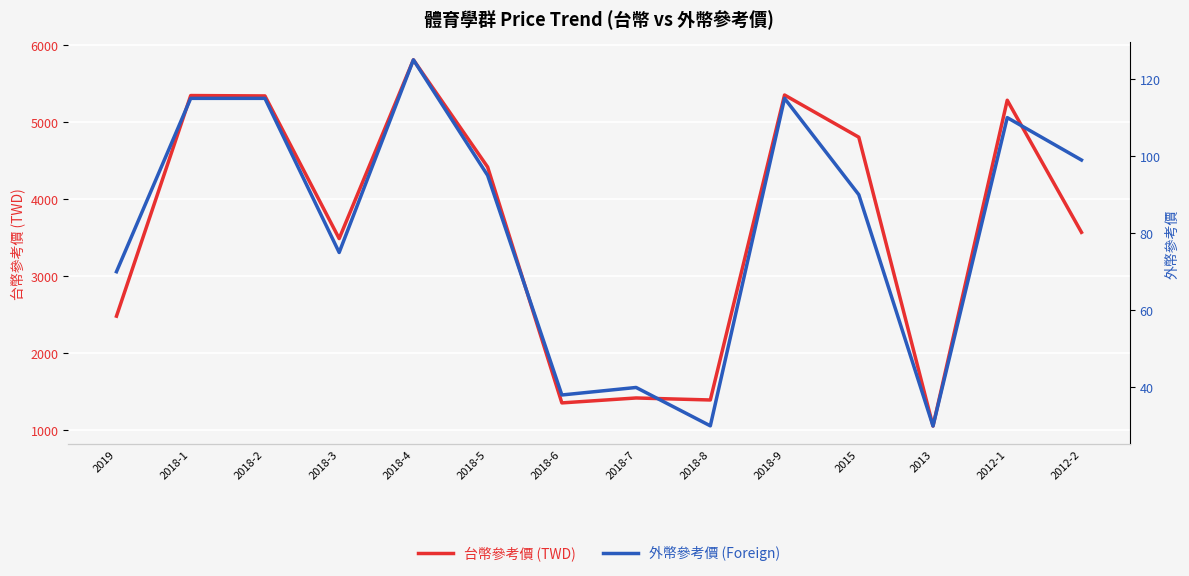

List the series in order of their peak value, highest first.

台幣參考價 (TWD), 外幣參考價 (Foreign)